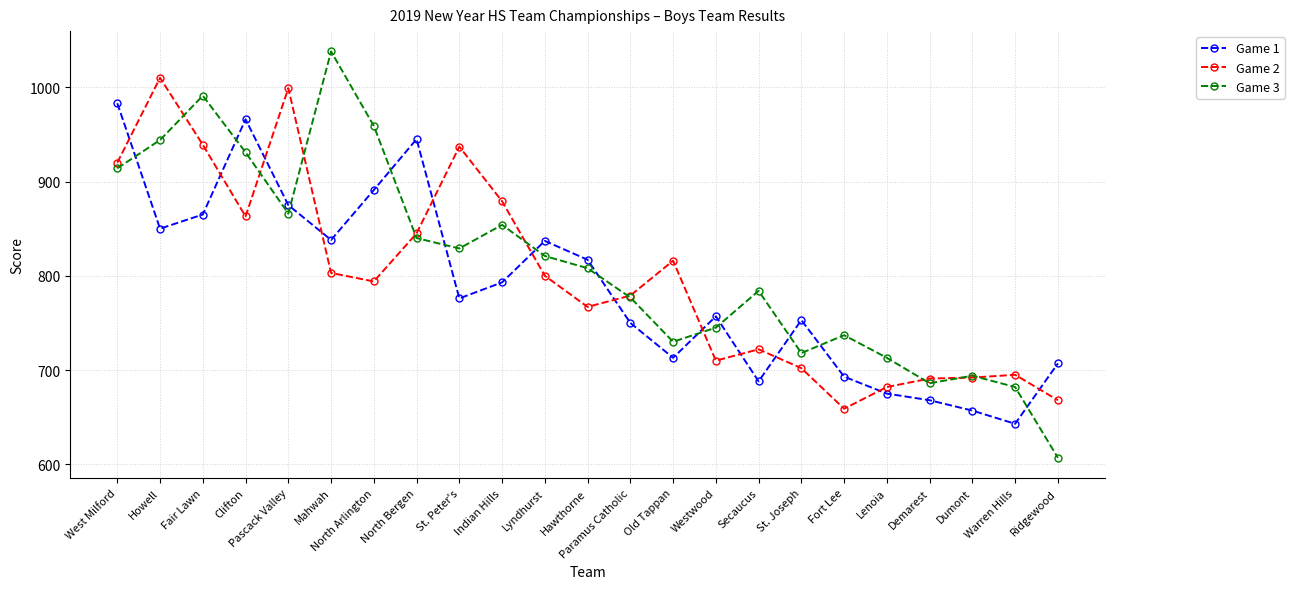

Between Clifton and Ridgewood, which series saw the biggest shift?

Game 3